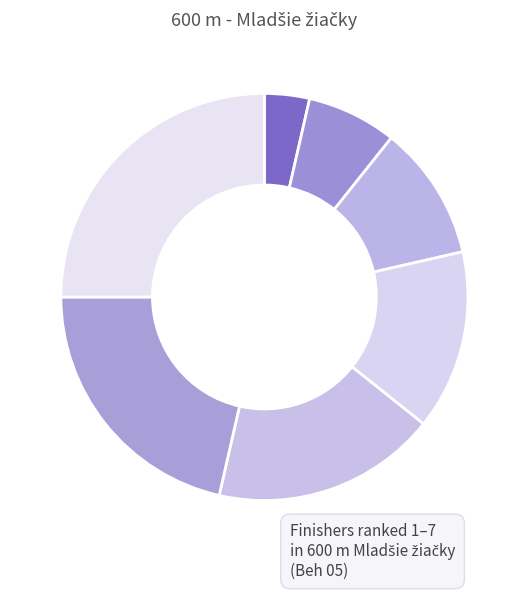

How many segments does this pie chart have?

7